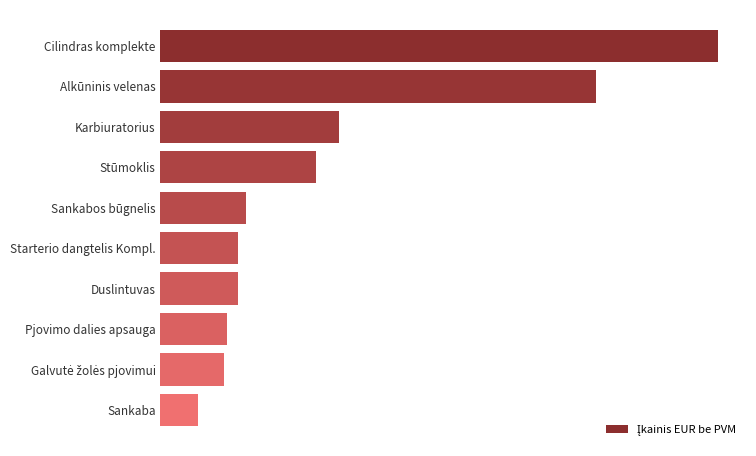

What is the average value?

49.8